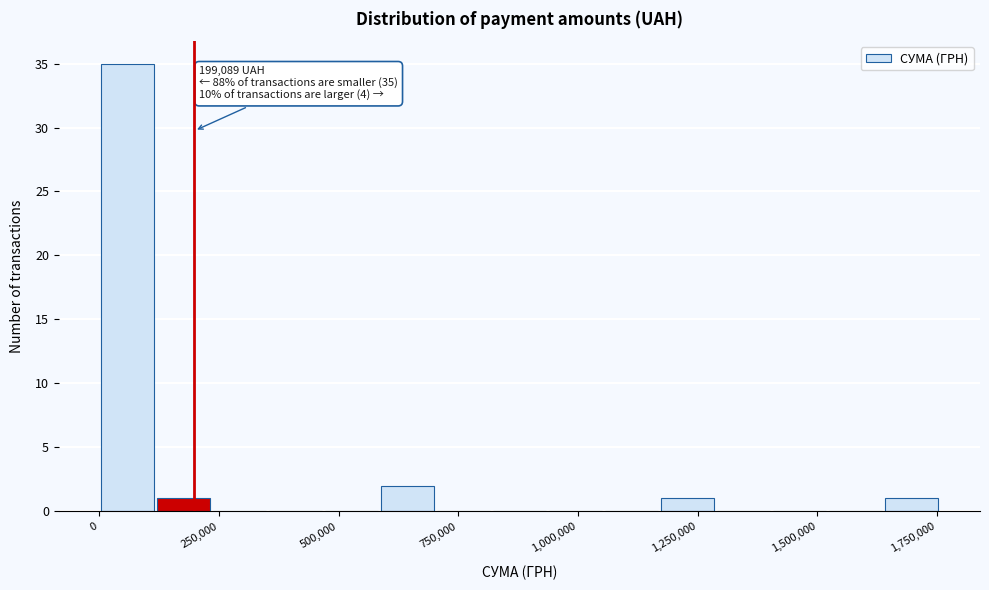

Read against the x-axis, roughly where is the centre of the tallest bar?

50000